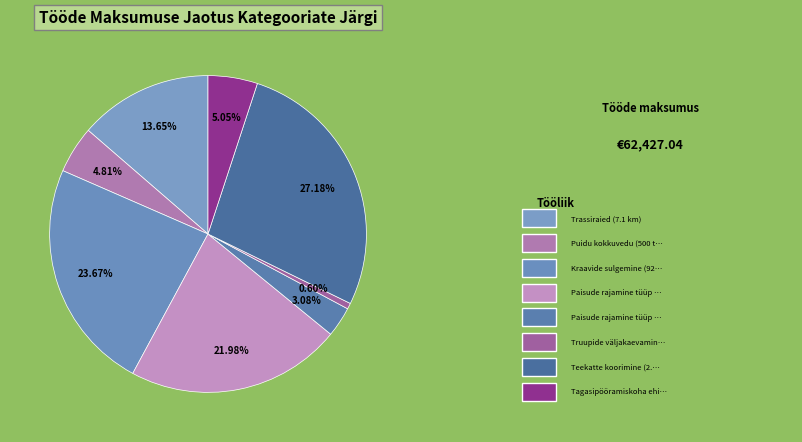

How many segments does this pie chart have?

8